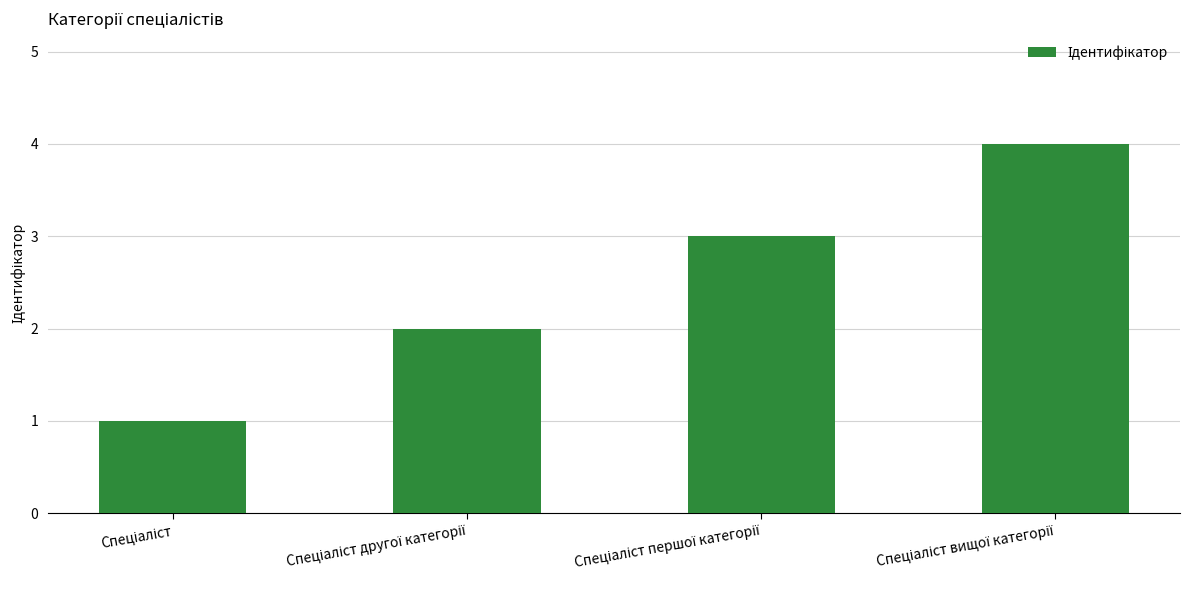

Are the bars grouped side by side (vs. stacked)?

No